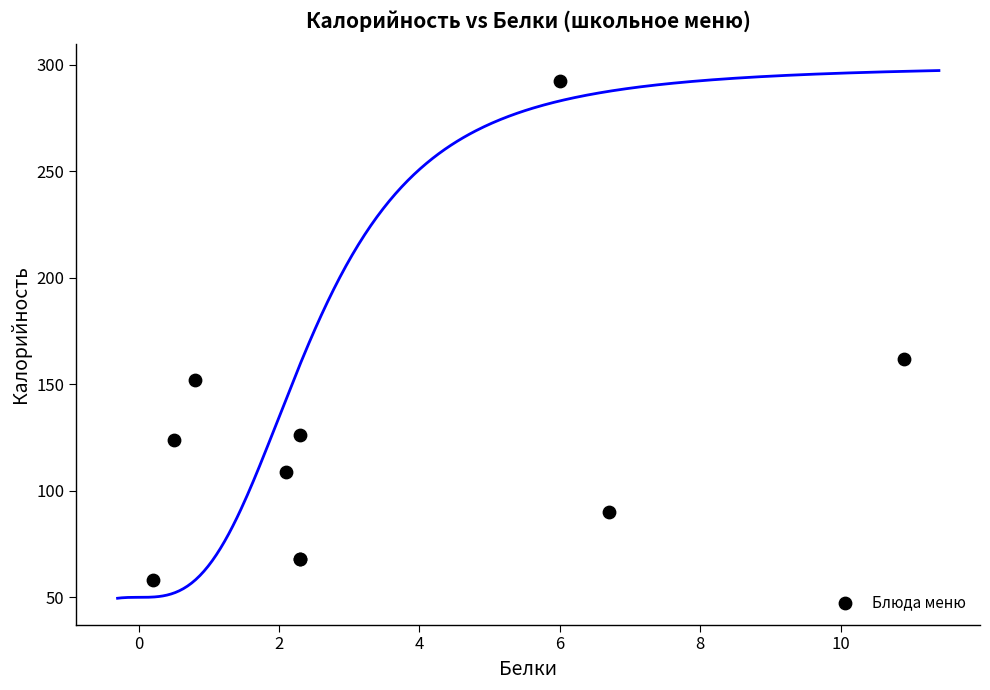

What Y value in the scatter plot is closest to 175?

162.0